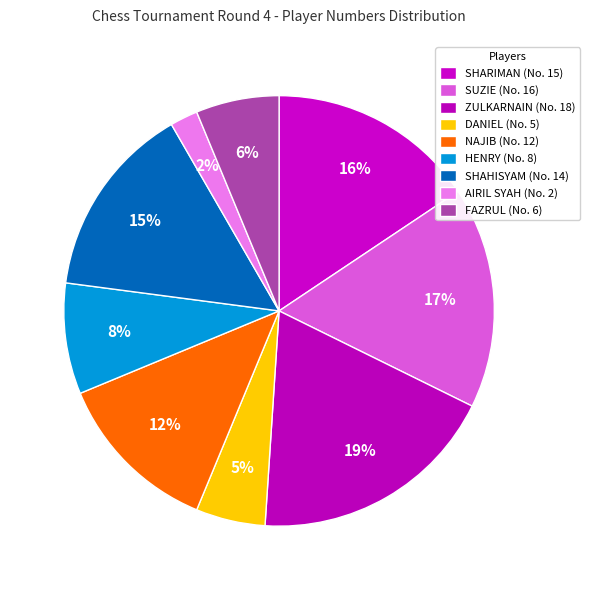

Rank the categories by value from lowest to highest.

2, 5, 6, 8, 12, 14, 15, 16, 18